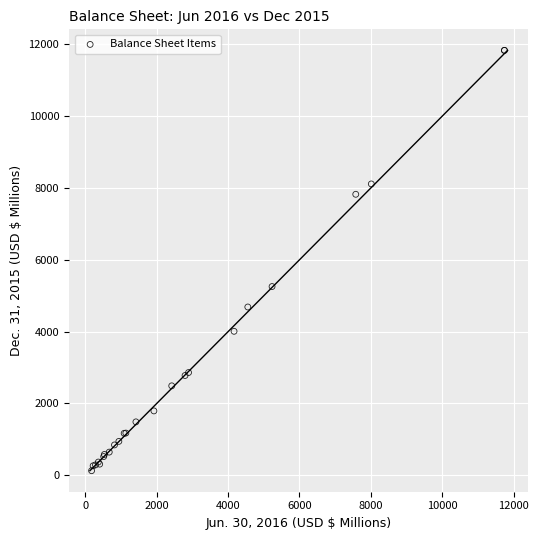

What Y value in the scatter plot is closest to 5979?

5255.4